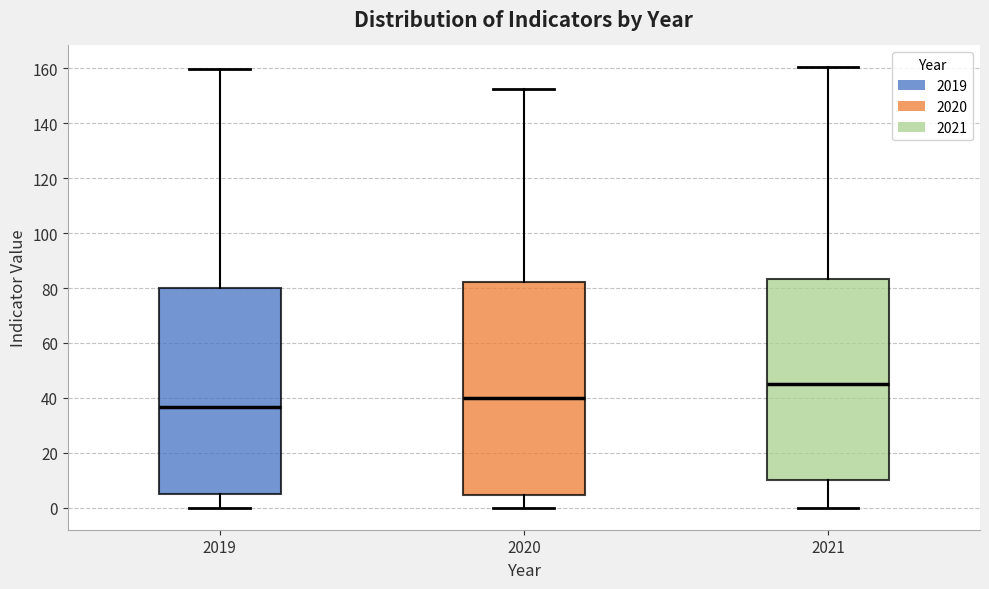

Which box has the highest median line?

2021